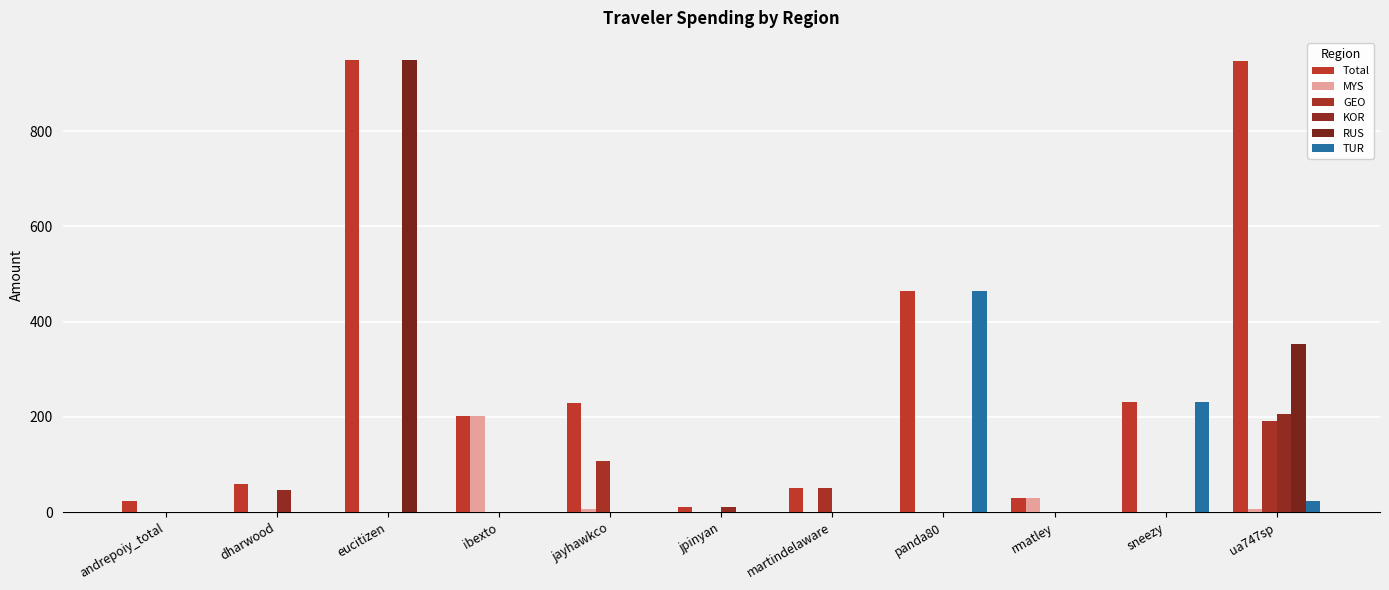

What value does the Total series have at rmatley?

28.9